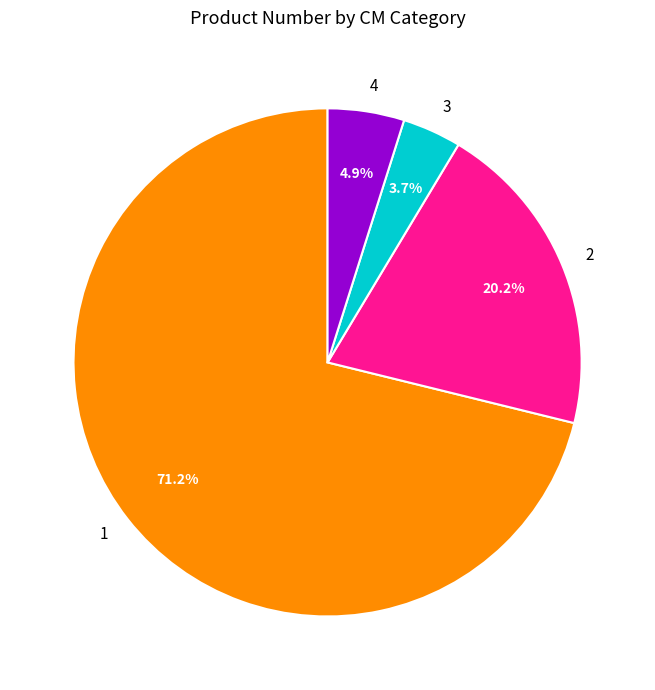

To the nearest percent, what is the difference between the 4 and 2 slice percentages?

15%